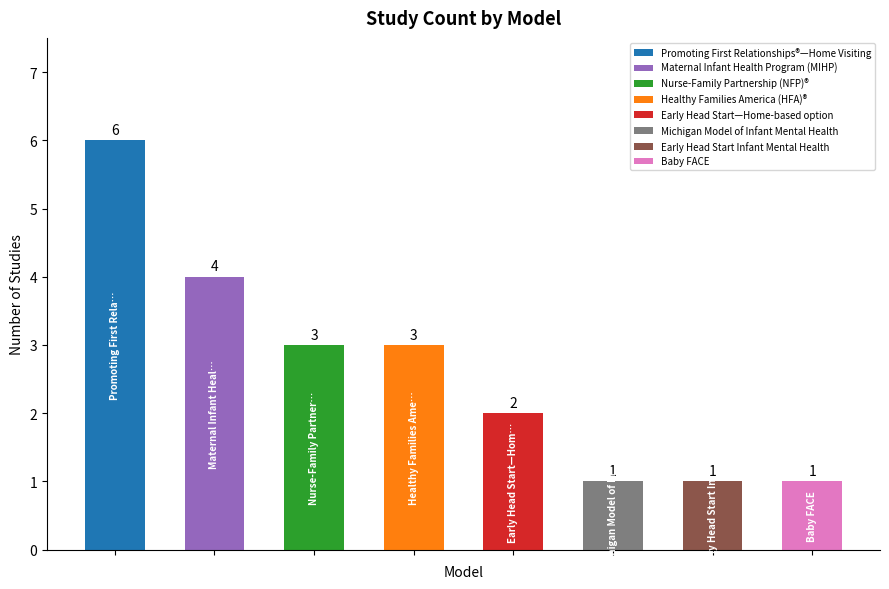

What is the sum of all values?

21